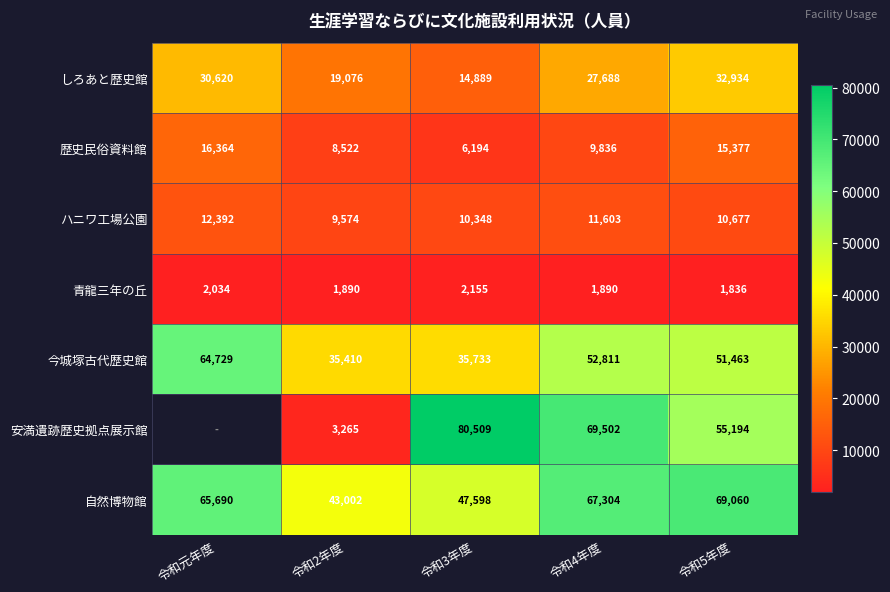

At which label does 青龍三年の丘 reach its minimum?

令和5年度